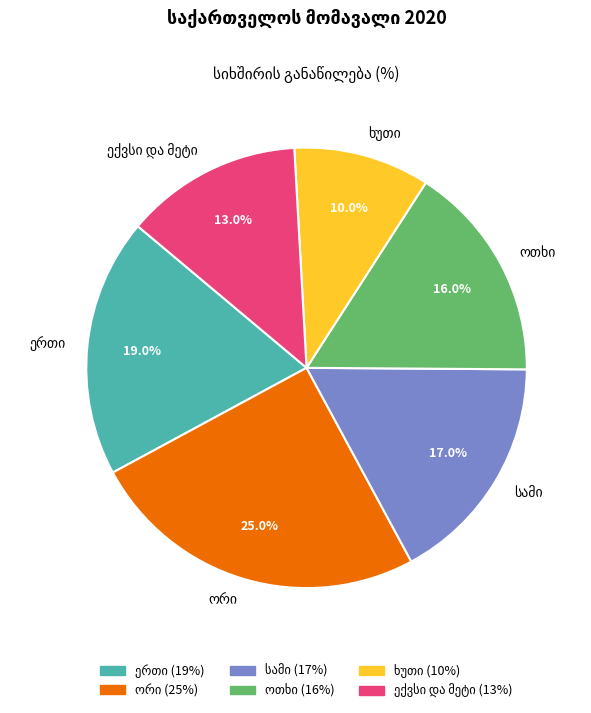

Is there any slice that represents more than half of the pie?

No